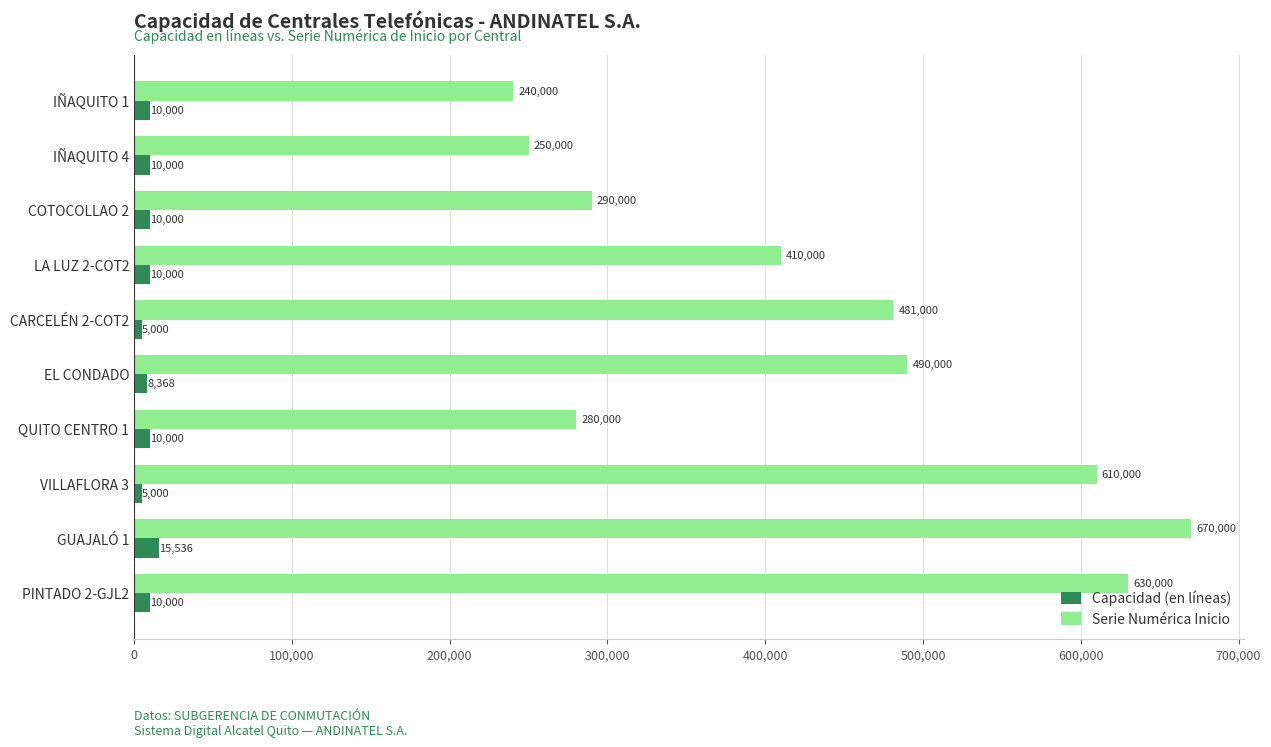

What is the difference between the maximum and second lowest values in the Capacidad (en líneas) series?

10536